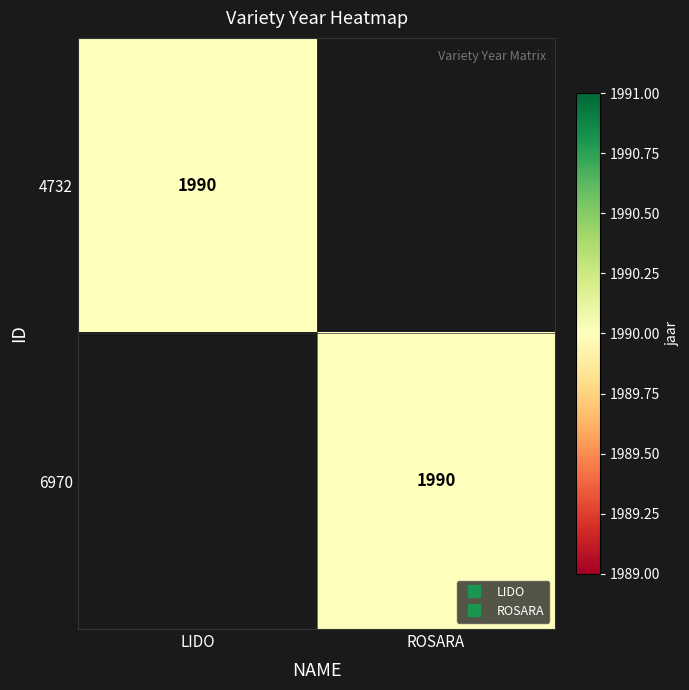

True or false: 4732 has a value of 0 at ROSARA.

True